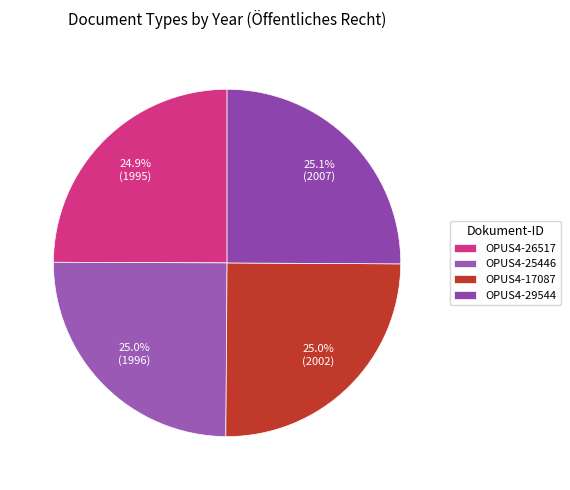

The OPUS4-25446 slice represents 25% of the pie. True or false?

True